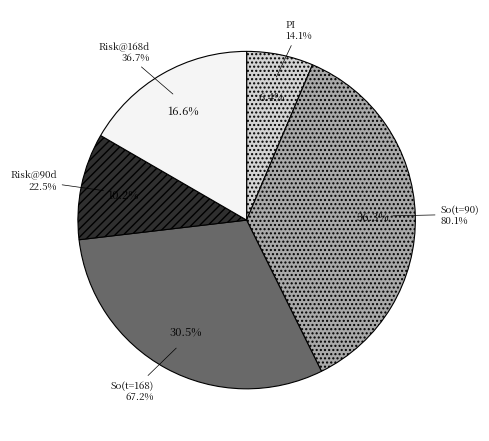

True or false: Predicted risk of flare by 90 days accounts for 1% of the total.

False